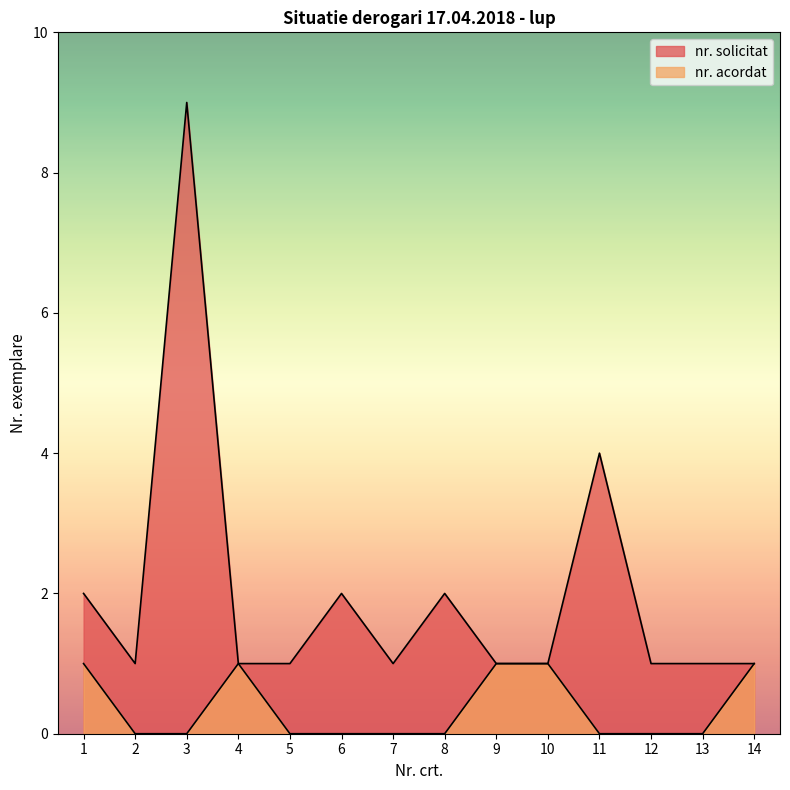

Which series changed the most between 10 and 11?

nr. solicitat